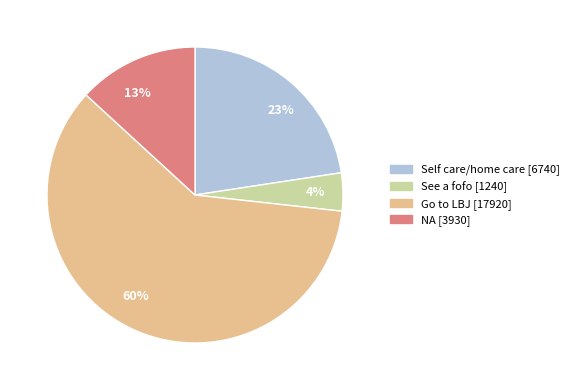

Which slice is the smallest?

See a fofo